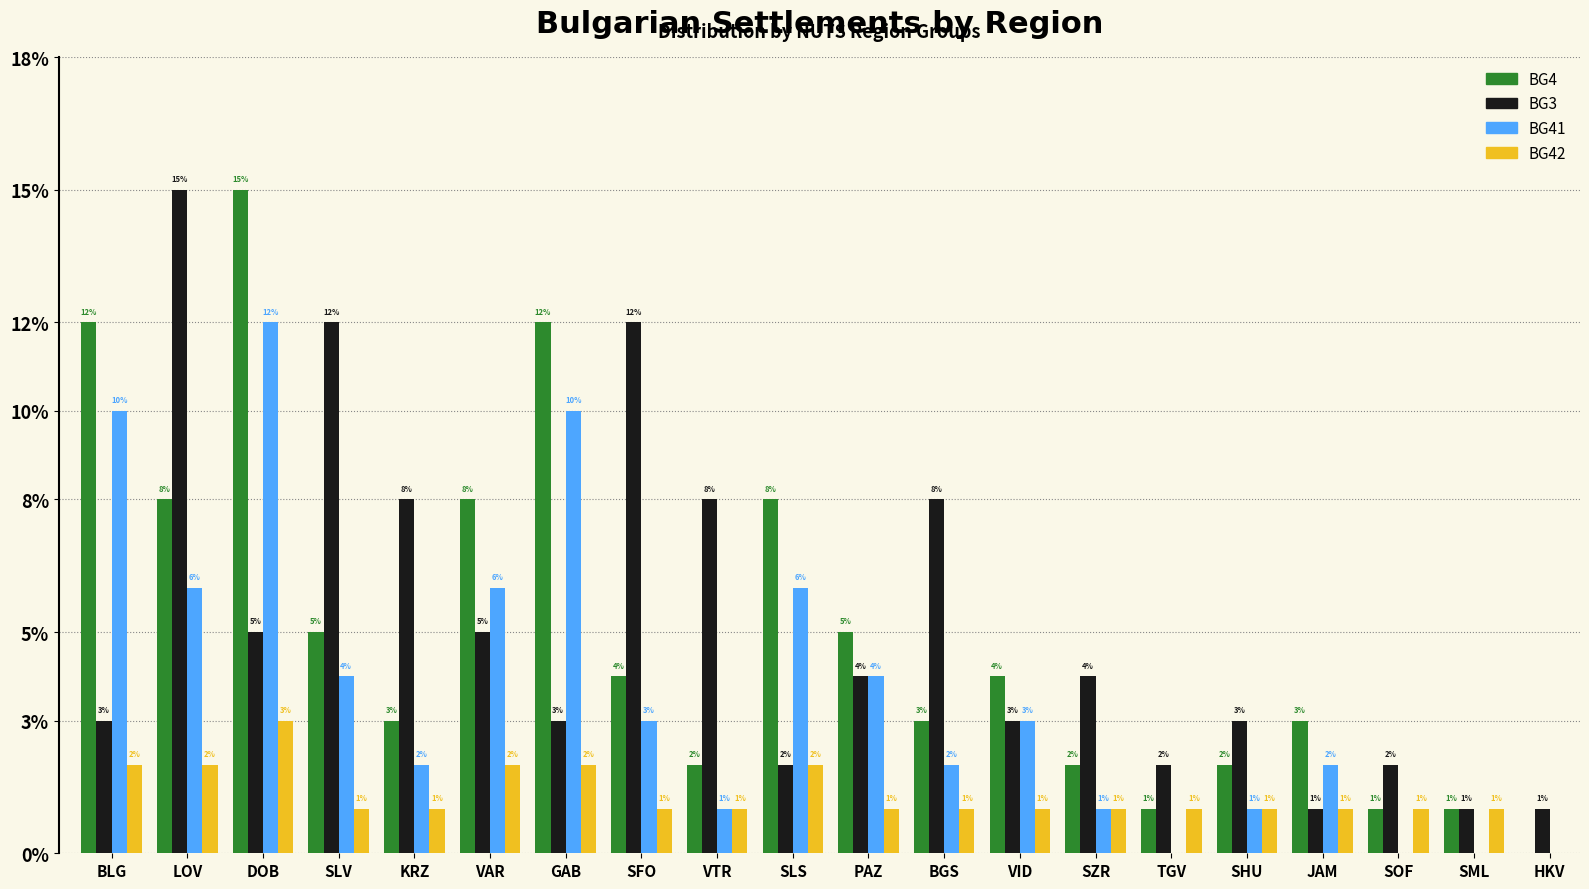

What is the sum of all BG4 values?

99